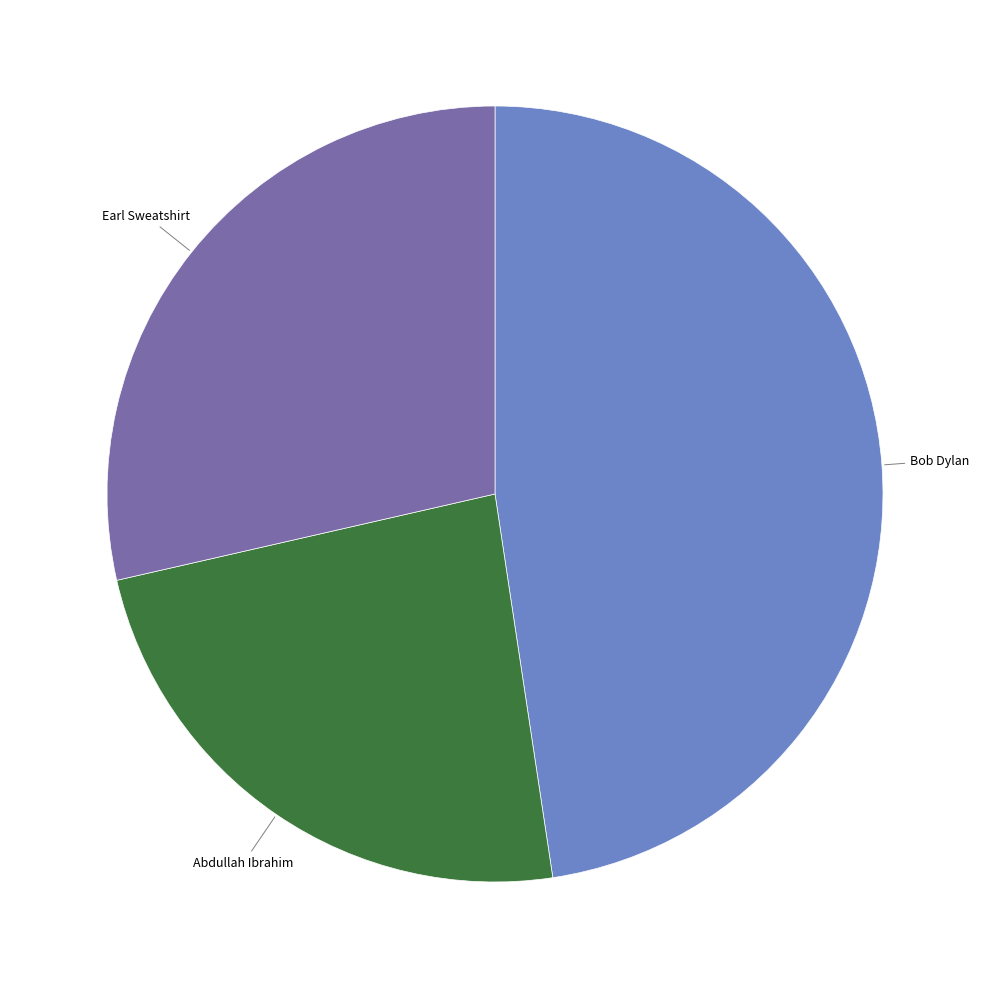

What is the largest slice in the pie chart?

Bob Dylan